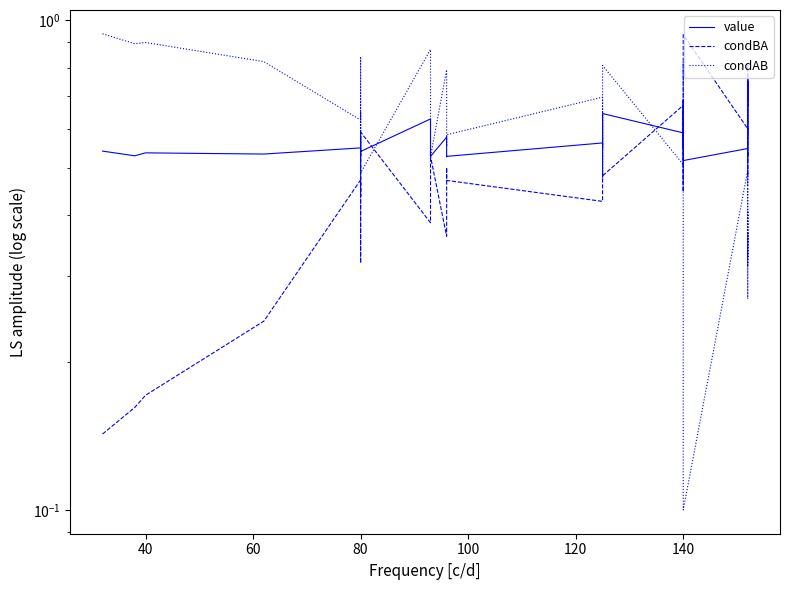

What is the difference between the maximum and second lowest values in the value series?

0.2